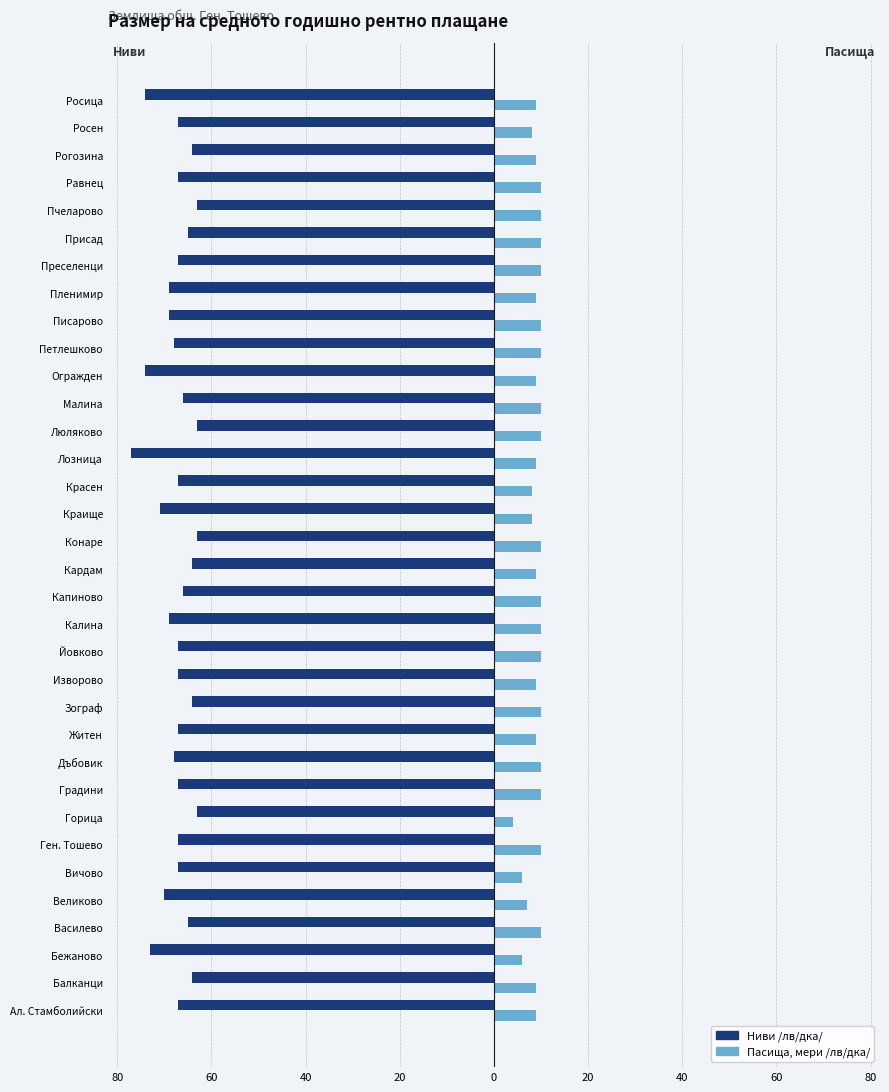

What are all the series names shown in the legend?

Ниви /лв/дка/, Пасища, мери /лв/дка/